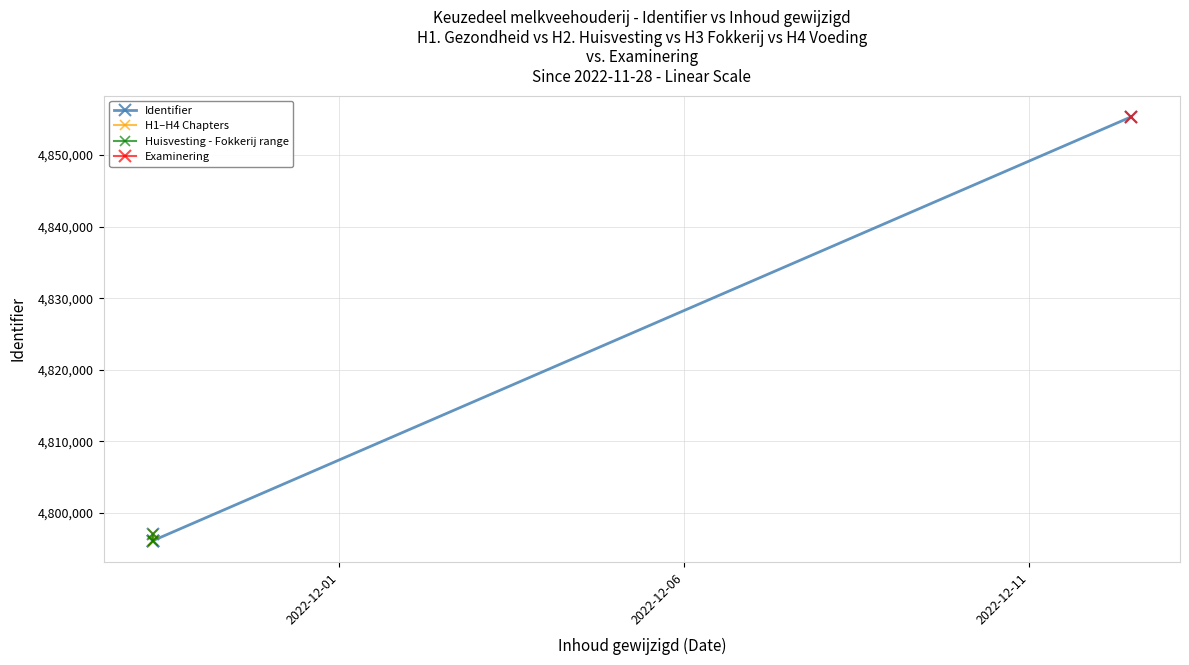

List the labels in order of value, largest first.

2022-12-12, 2022-11-28, 2022-11-28, 2022-11-28, 2022-11-28